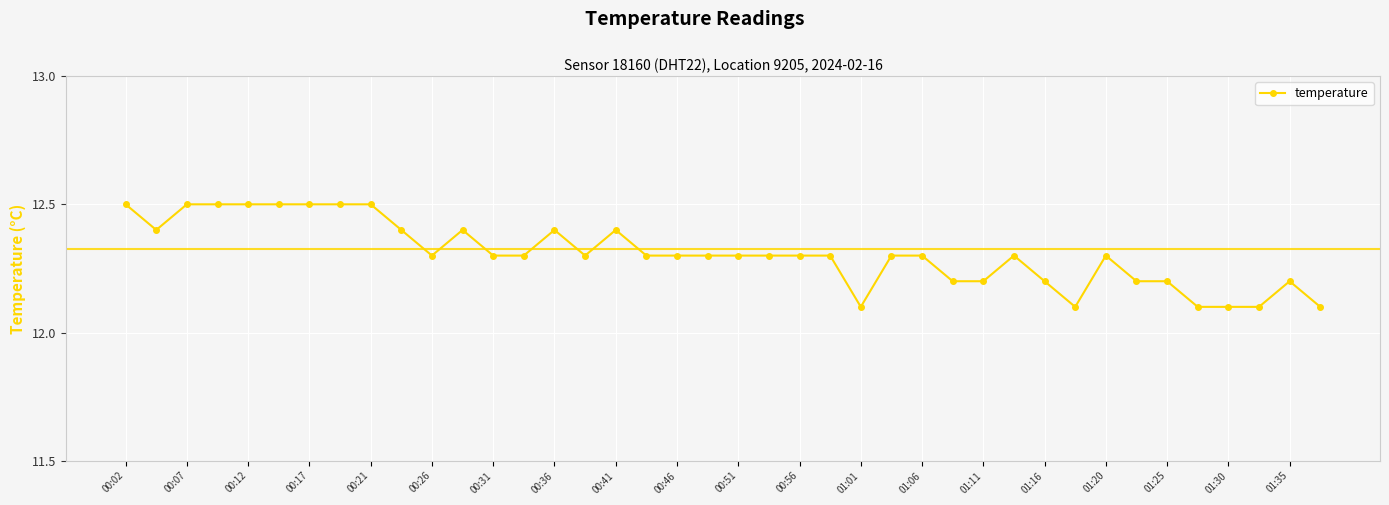

How many categories are shown in the chart?

40